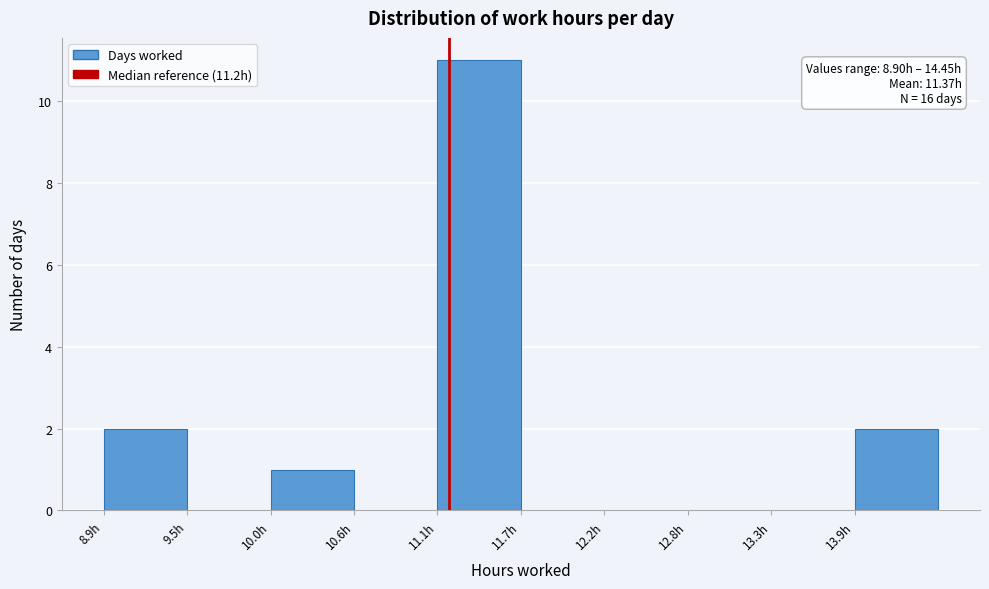

Which range on the x-axis has the tallest bar?

11.1 to 11.7